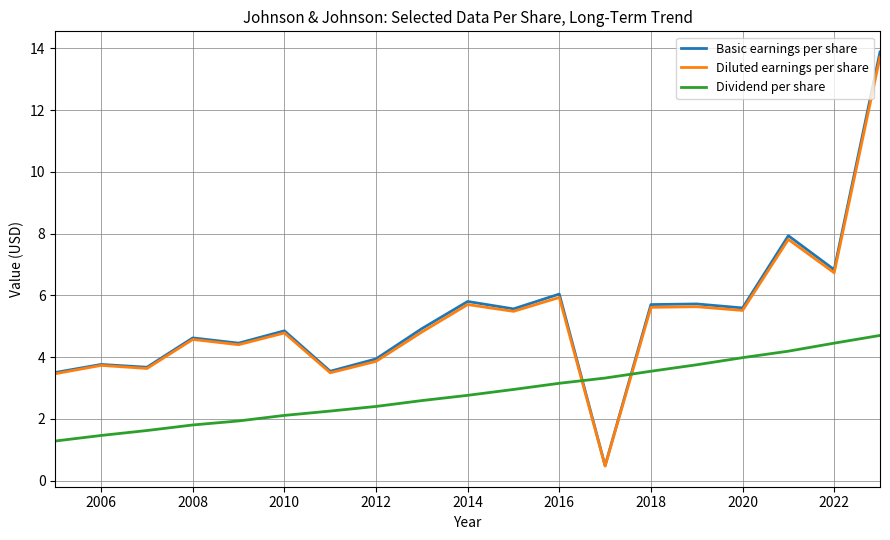

What is the average value of the Dividend per share series?

2.9